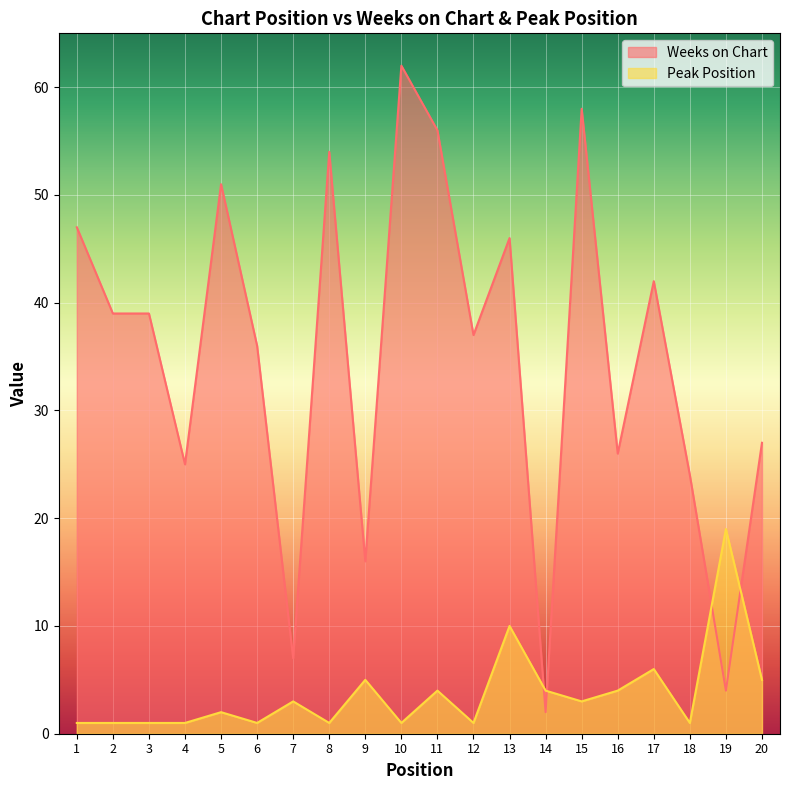

Rank the categories by Peak Position value from highest to lowest.

19, 13, 17, 9, 20, 11, 14, 16, 7, 15, 5, 1, 2, 3, 4, 6, 8, 10, 12, 18